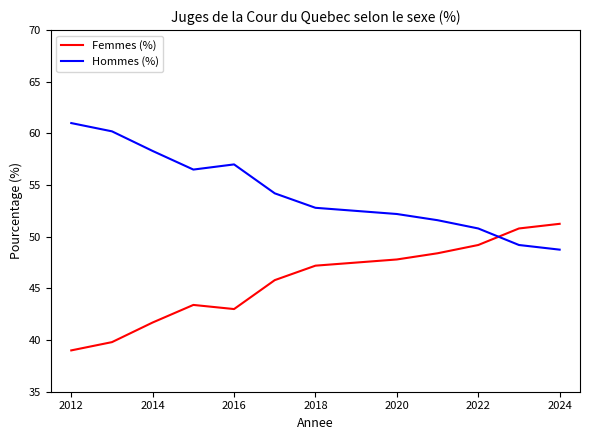

True or false: Hommes (%) and Femmes (%) cross at least once.

True